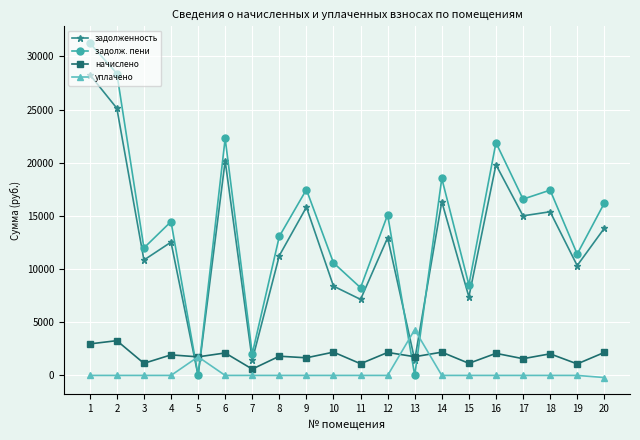

List the series in order of their peak value, highest first.

задолж. пени, задолженность, уплачено, начислено